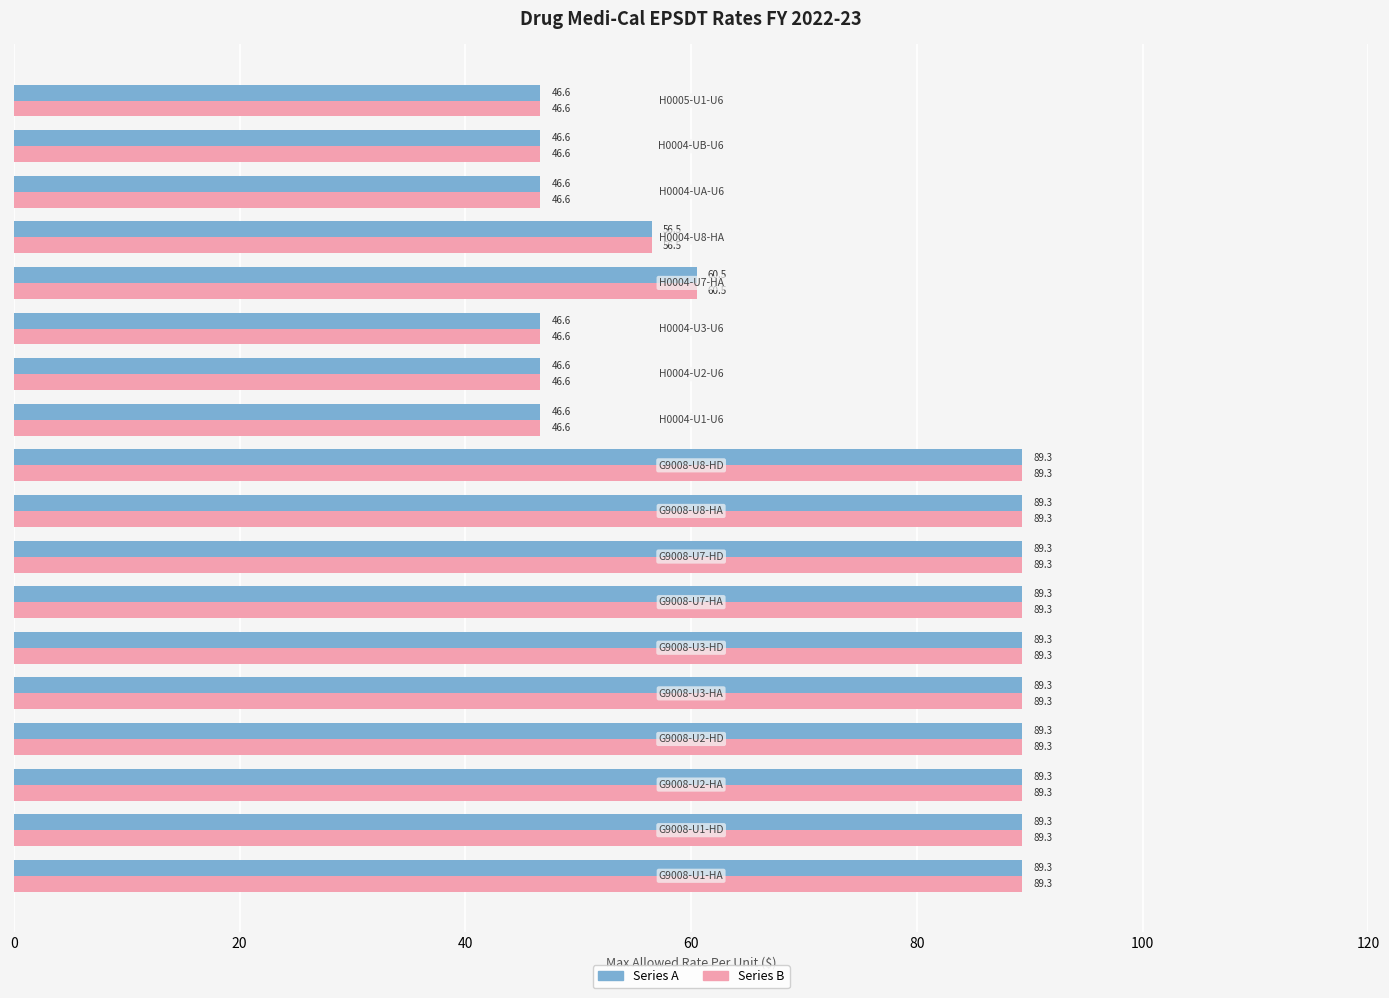

At how many categories does at least one series exceed 86?

10